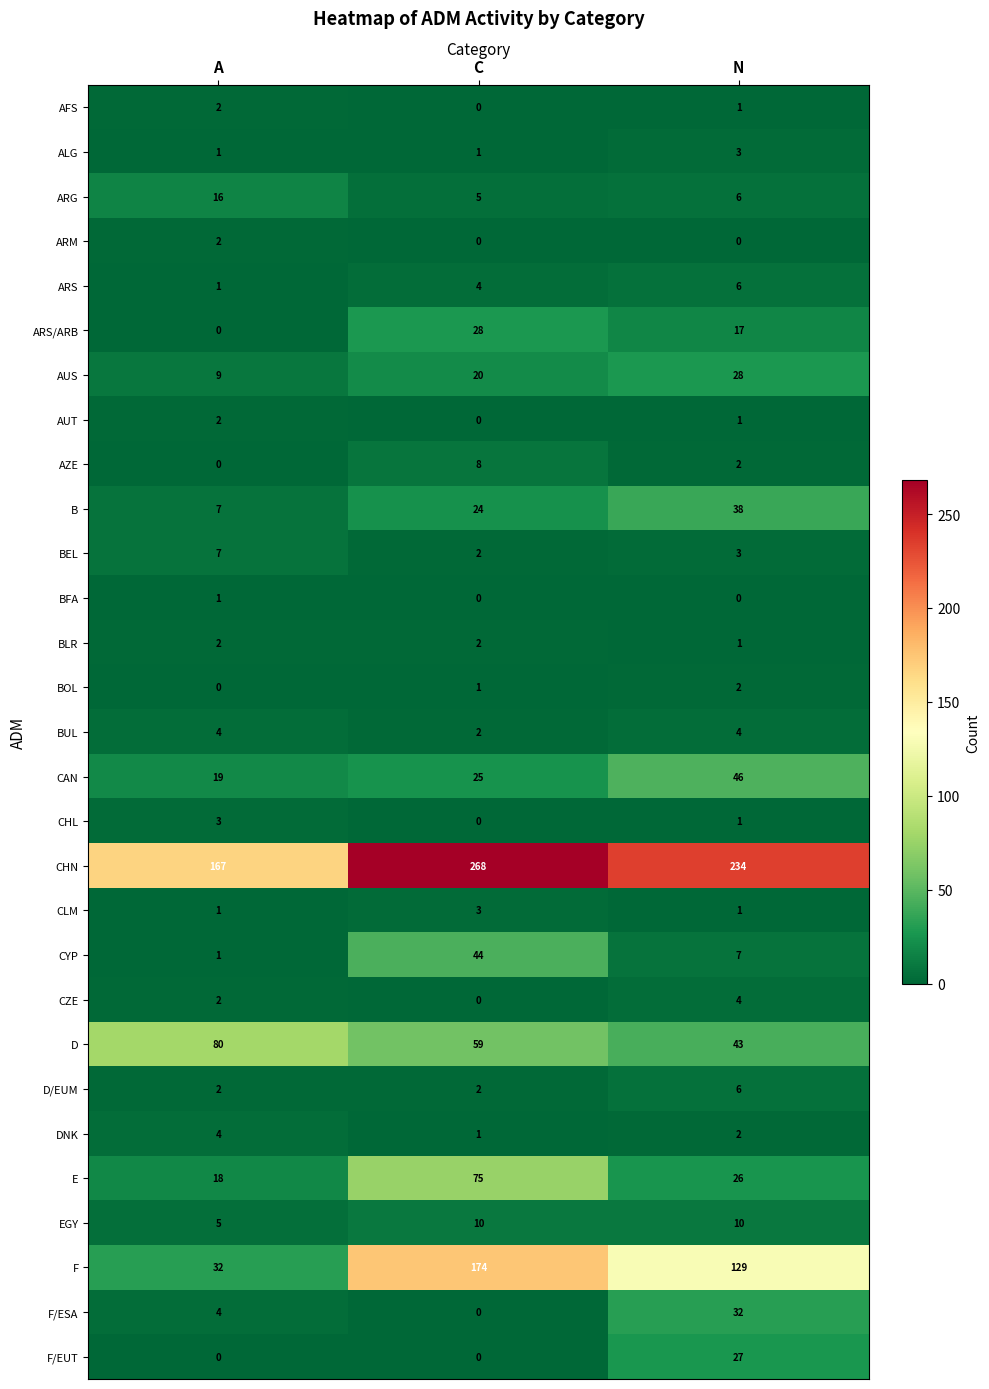

What value does the D series have at A?

80